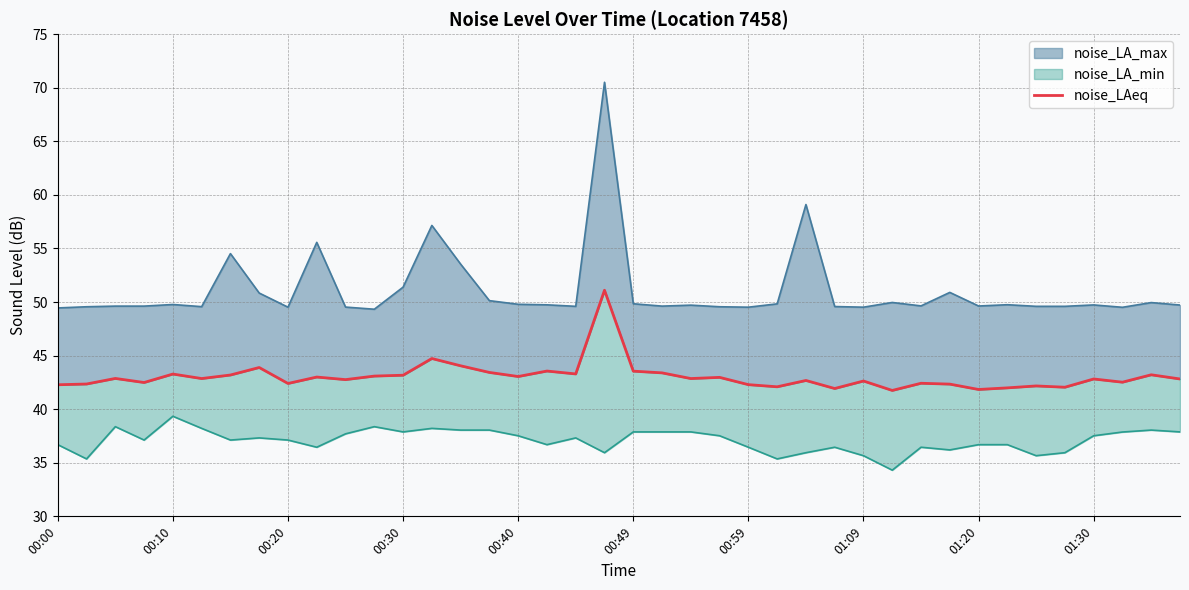

Does the chart have visible grid lines?

Yes